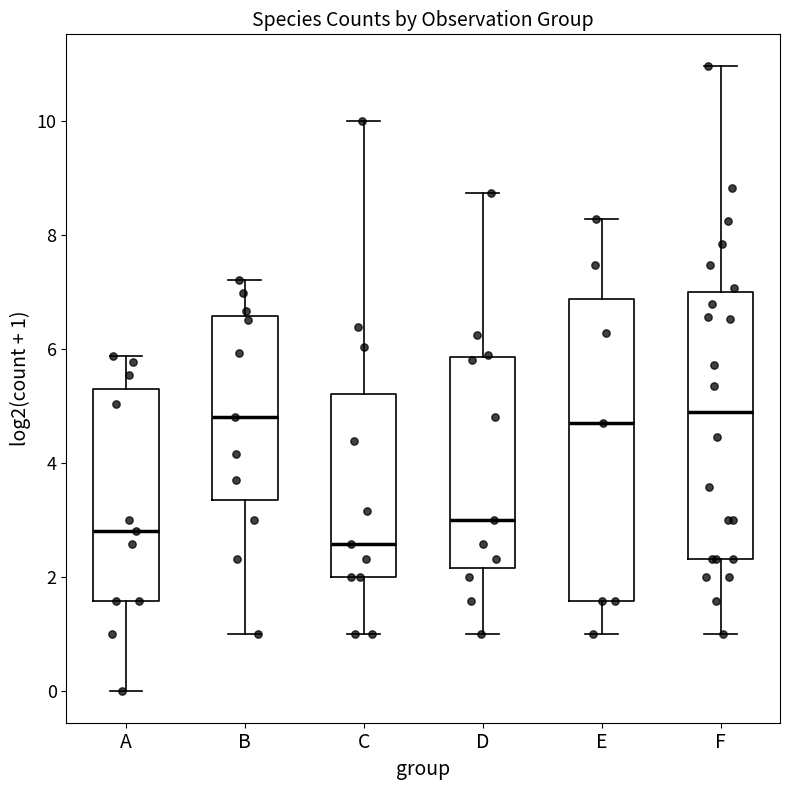

Where does the lower whisker of the box for D end on the y-axis? The values are not printed on the chart, so give them approximately, as read against the axis.

1.0